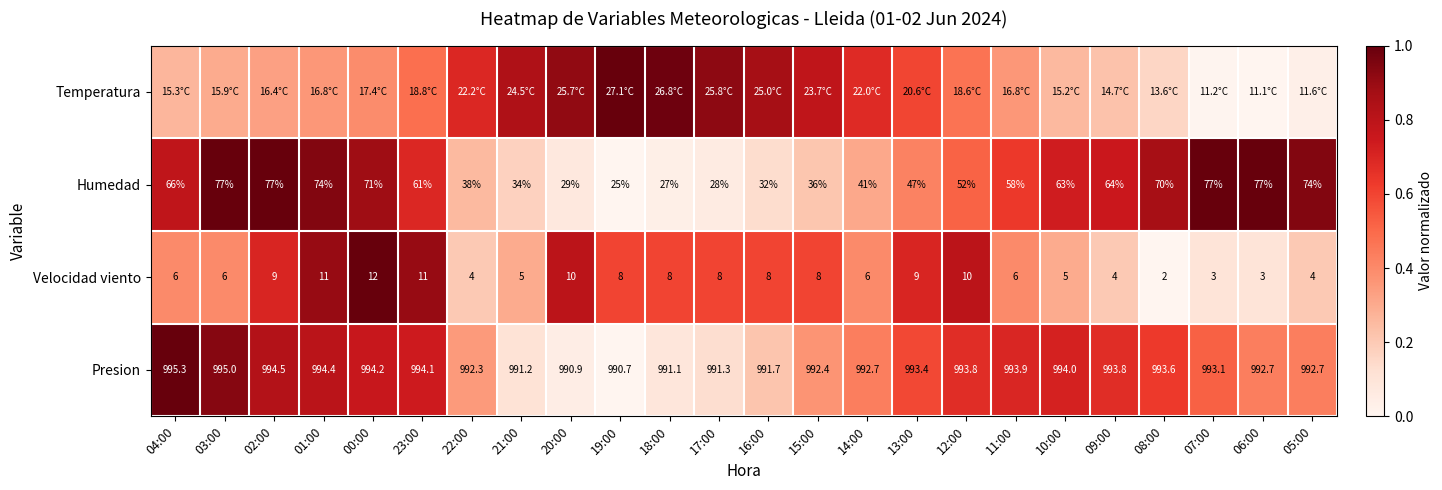

What is the difference between the maximum and minimum values in the Temperatura series?

1.0